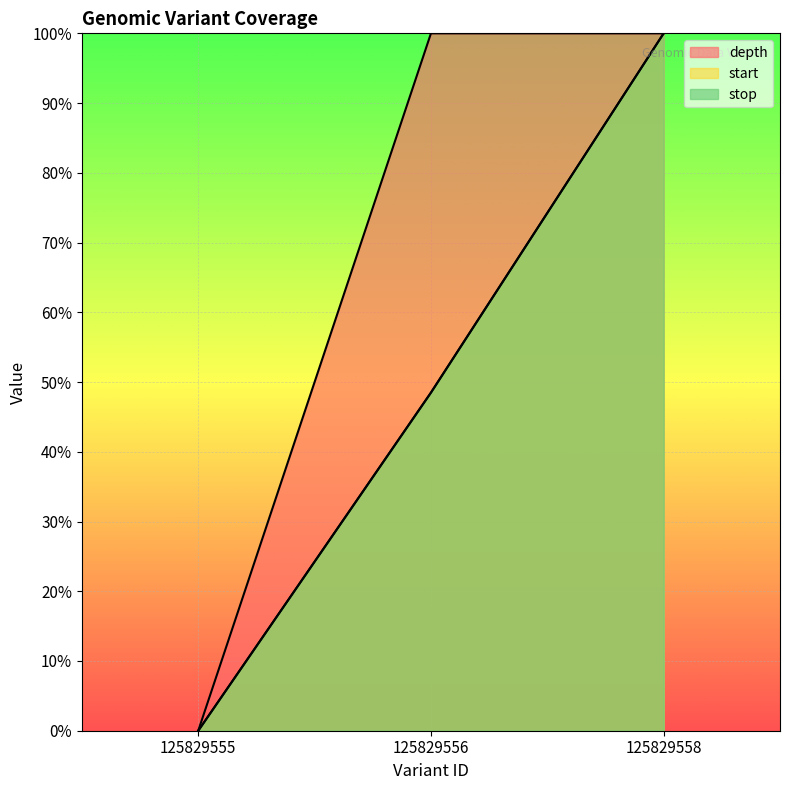

What is the difference between the start values at 125829556 and 125829558?

51.5